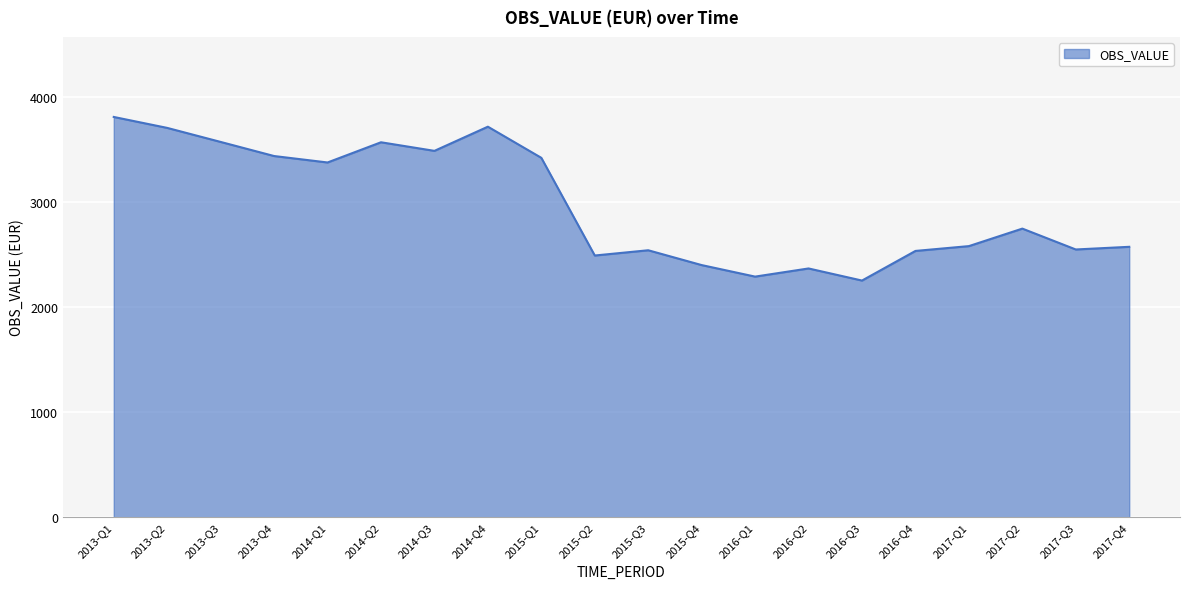

The value at 2015-Q3 is 515.2. True or false?

False